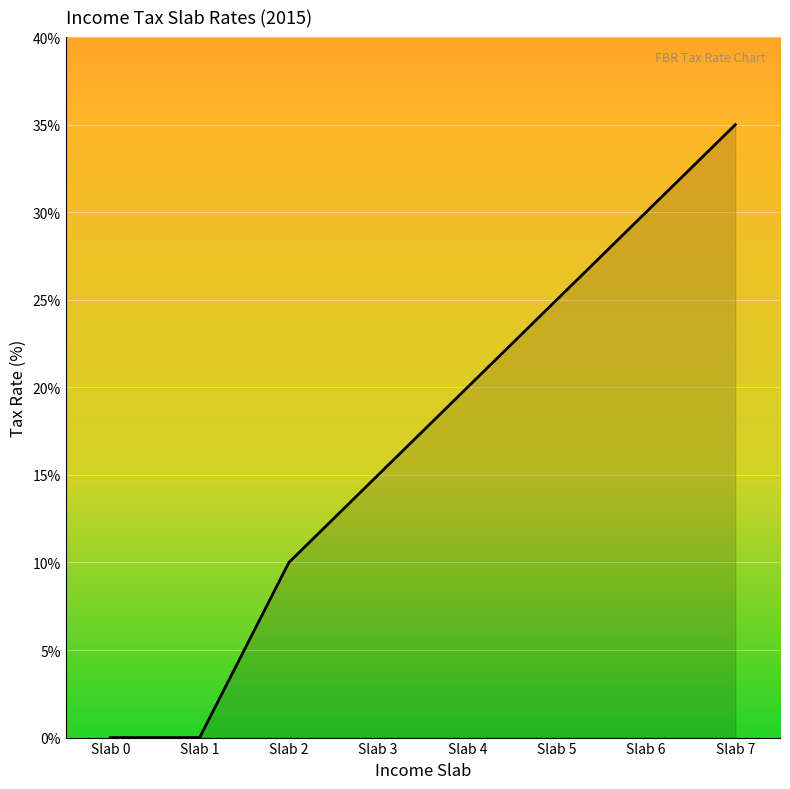

Does the chart display data point markers on the line(s)?

No